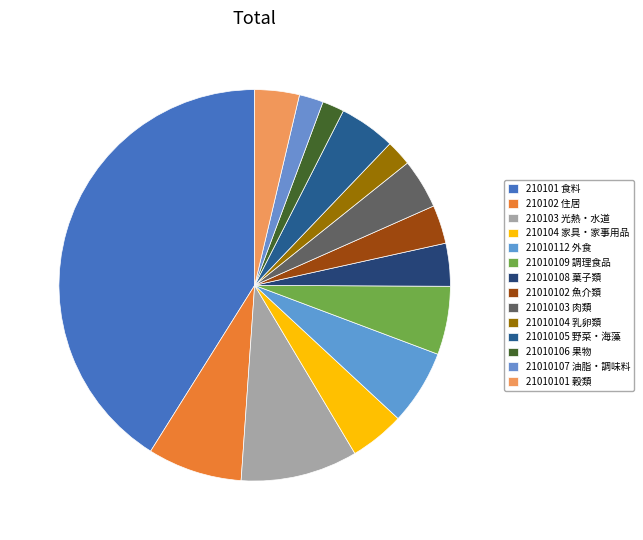

How many slices are in this pie chart?

14